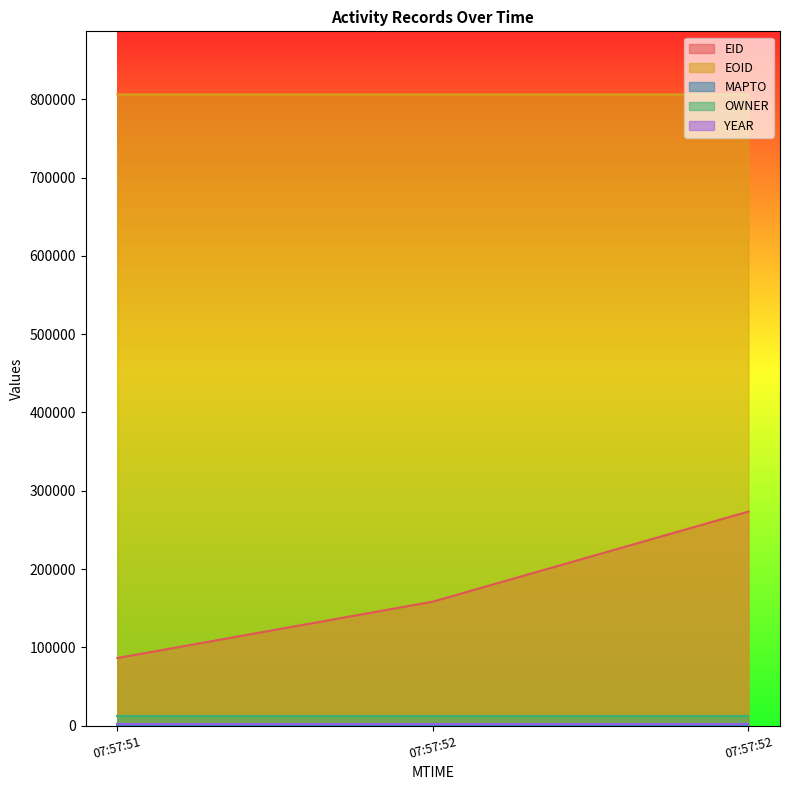

Which series has the largest total across all categories?

EOID